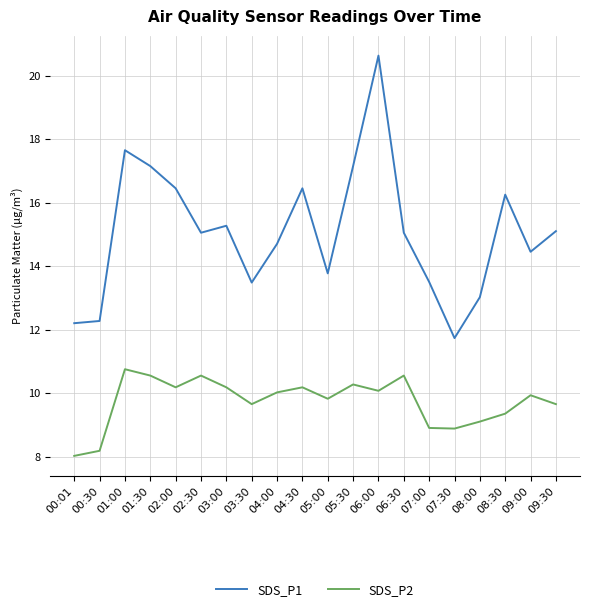

True or false: SDS_P1 has more than 1 points higher than both neighbors.

True